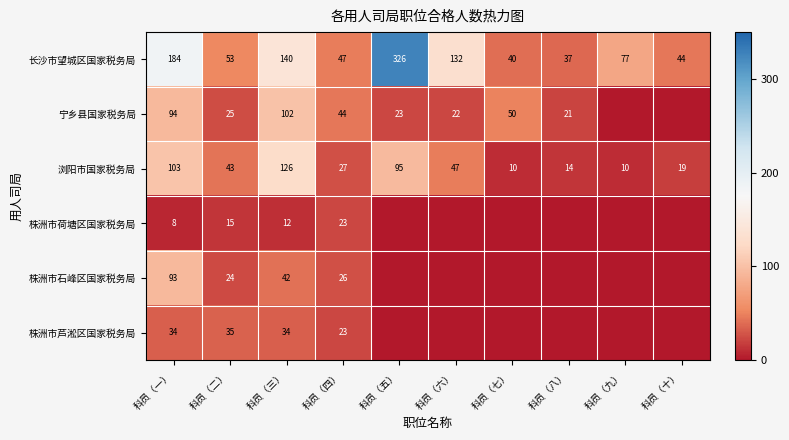

Is the value of 株洲市芦淞区国家税务局 at 科员（一） greater than the value of 浏阳市国家税务局 at 科员（四）?

Yes